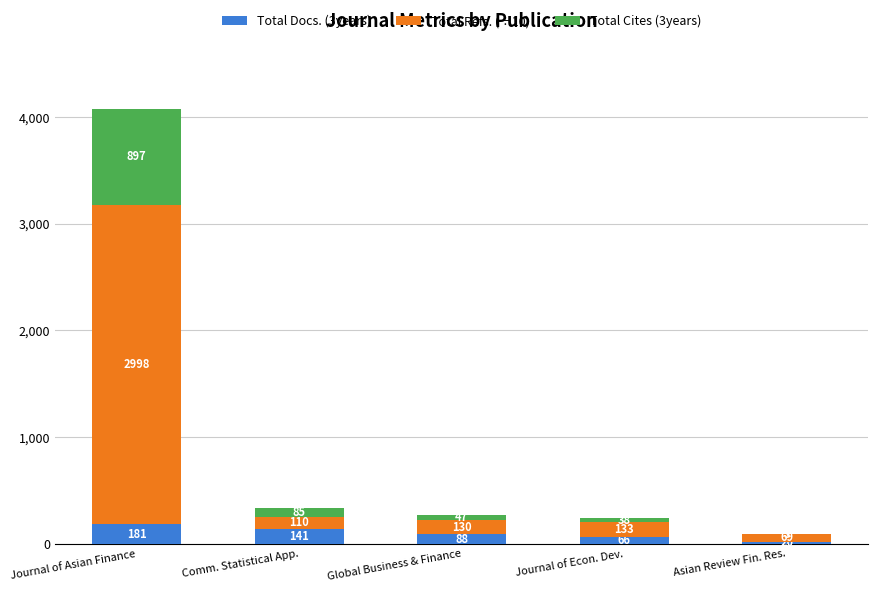

How many Total Docs. (3years) values are between 66 and 141?

3